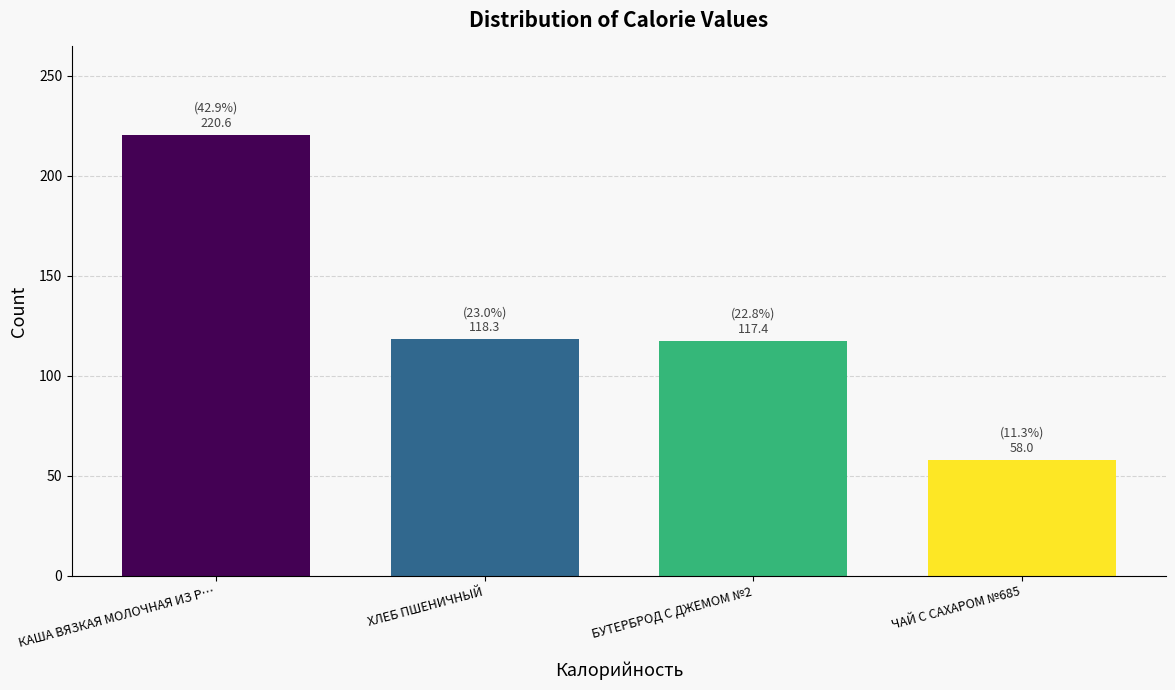

What is the change in value from ХЛЕБ ПШЕНИЧНЫЙ to ЧАЙ С САХАРОМ №685?

-60.3